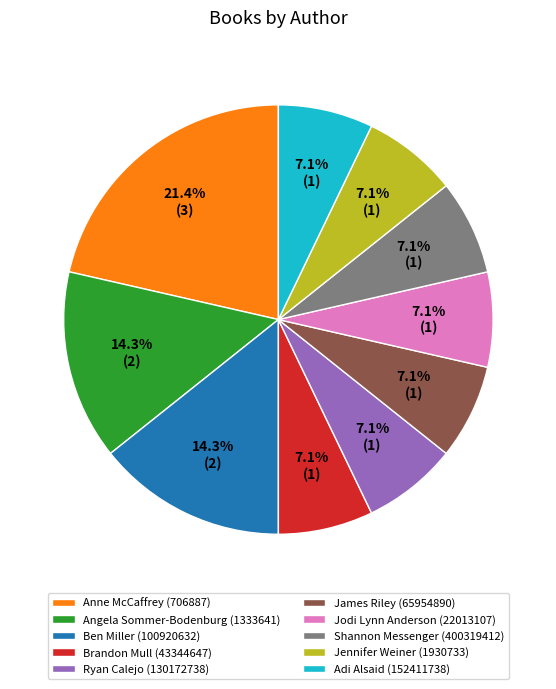

What percentage is NOT represented by James Riley (65954890)?

92.9%